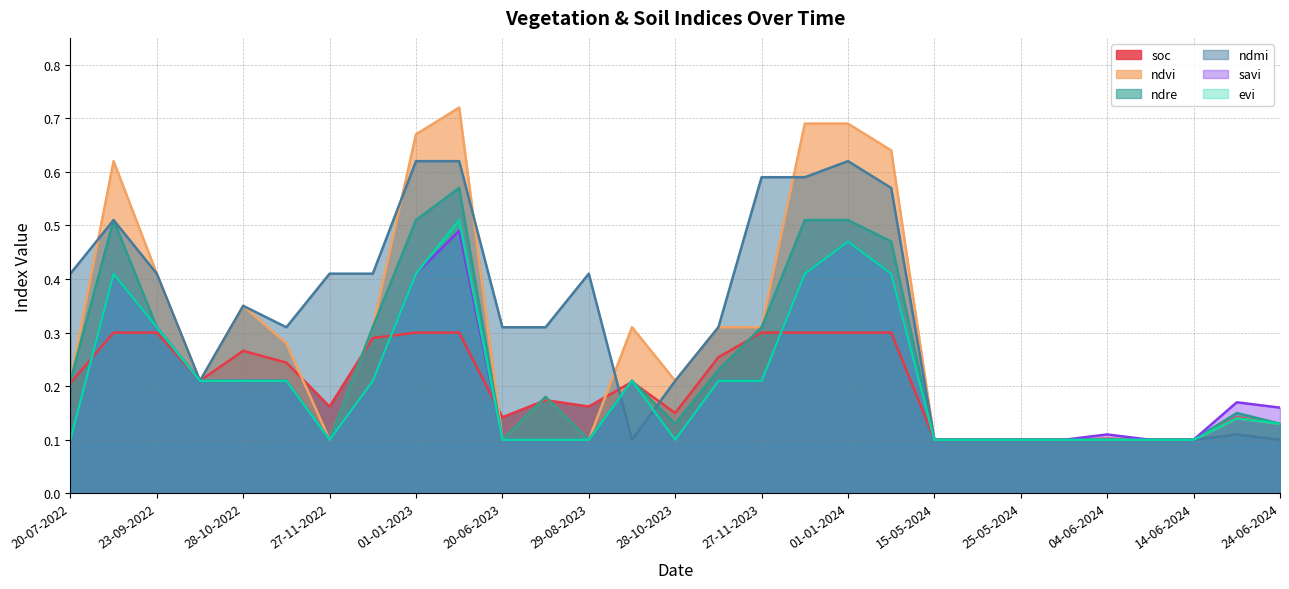

Between which two adjacent categories do savi and soc first intersect?

20-07-2022 and 03-09-2022